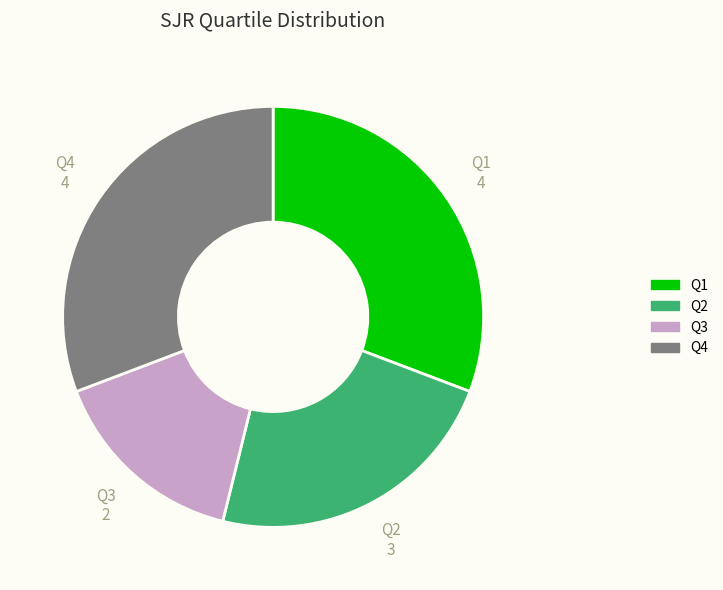

Is the sum of Q1 and Q2 greater than half?

Yes